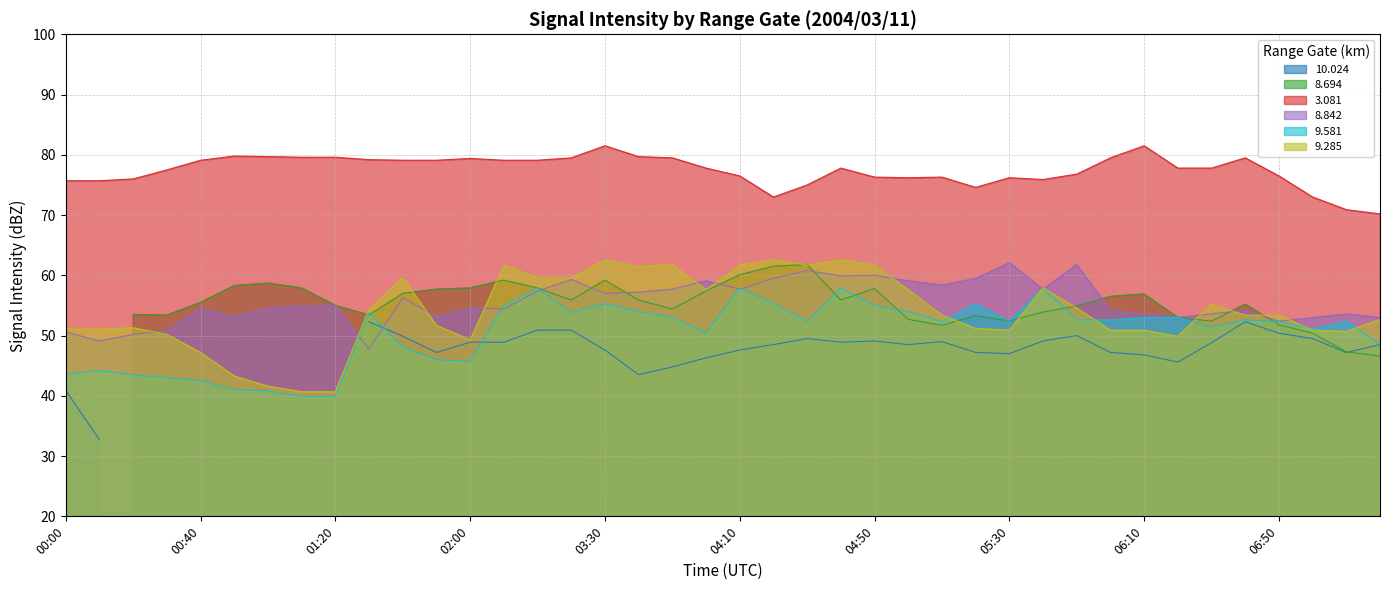

At which category is the sum across all series the highest?

04:40